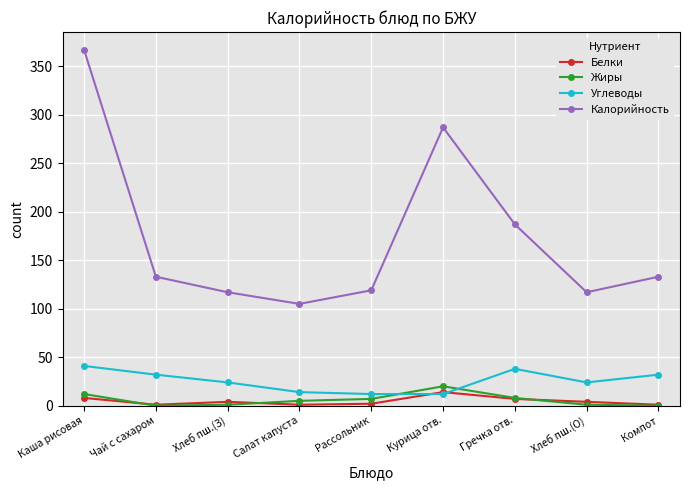

What is the sum of the Жиры values at Хлеб пш.(З) and Гречка отв.?

9